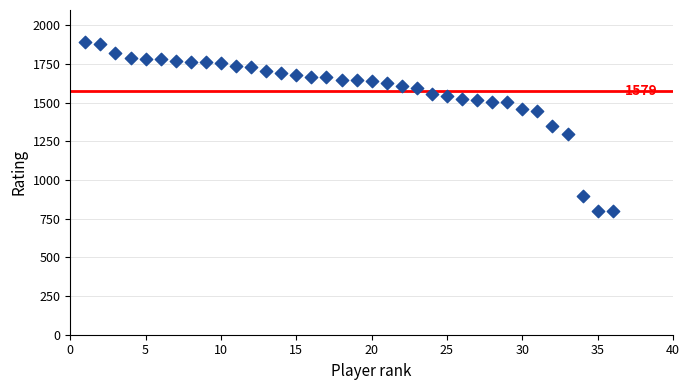

What is the range of Y values (max minus min)?

1094